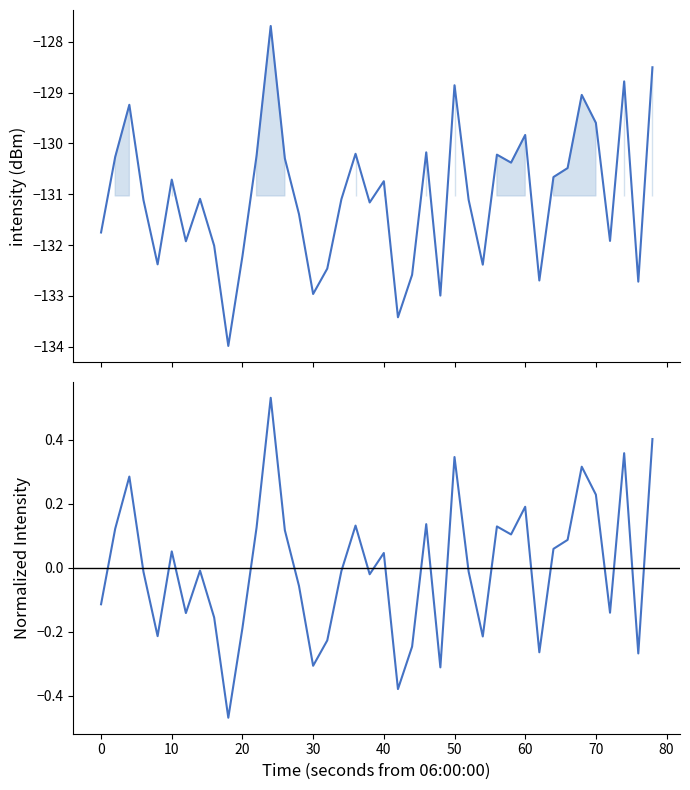

At how many categories does at least one series exceed -44?

40